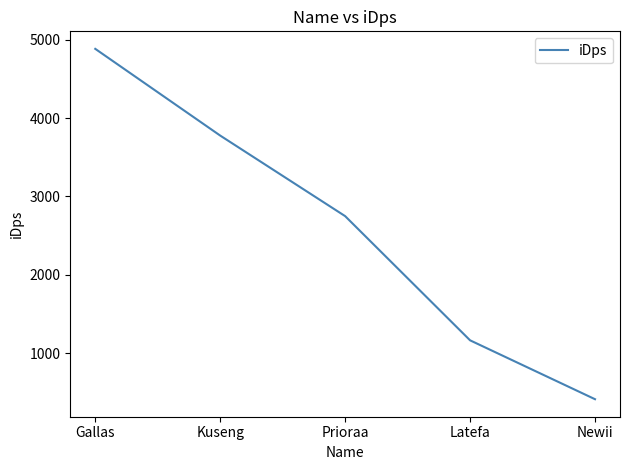

Reading left to right, list all the values displayed in this chart.

4881.8	3776.2	2749.4	1166.1	415.5